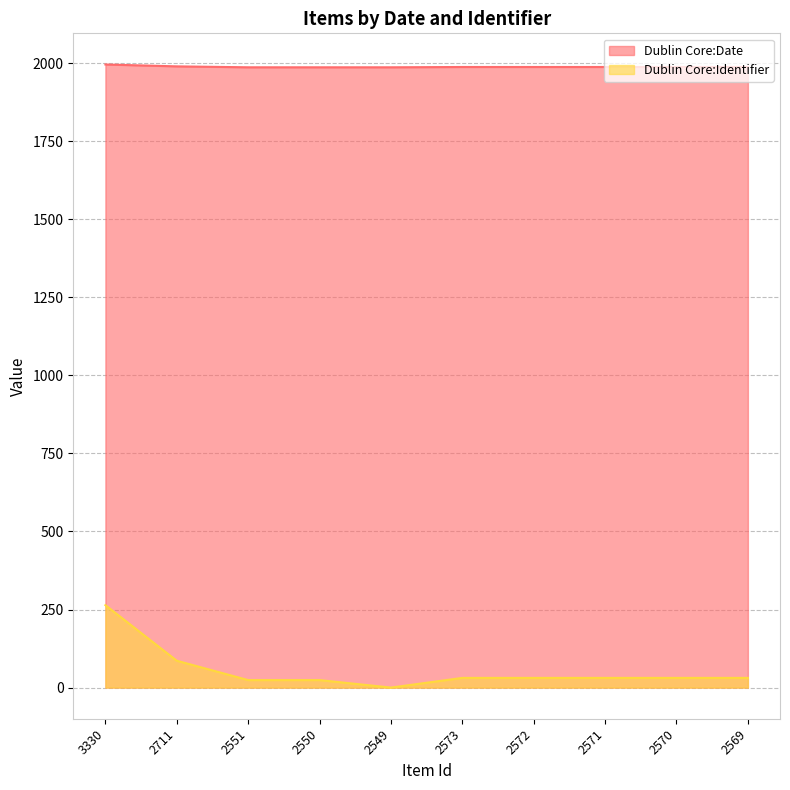

True or false: Dublin Core:Date and Dublin Core:Identifier intersect in this chart.

False